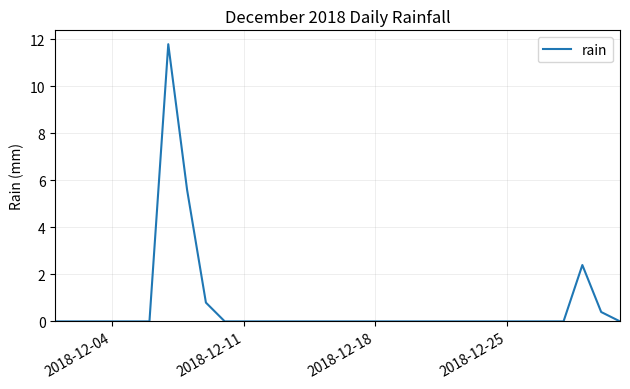

How many distinct data groups are displayed?

1